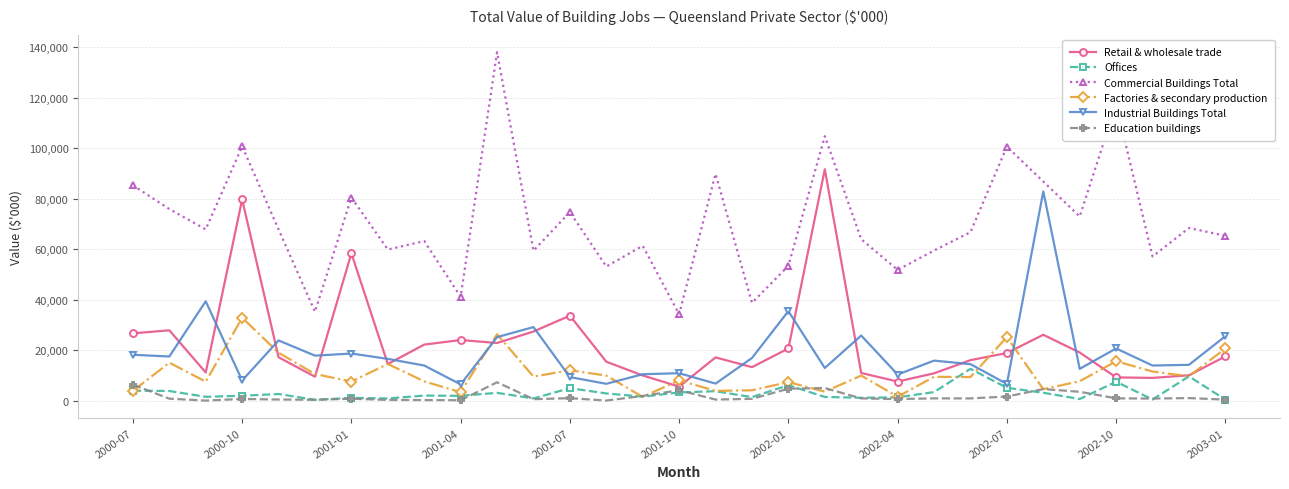

What is the greatest value displayed?

138125